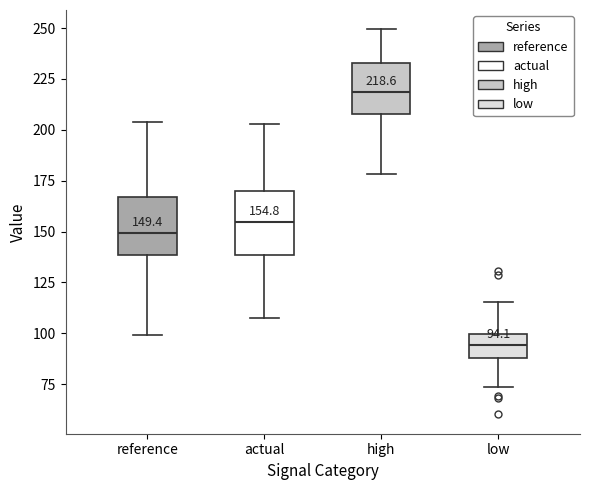

Which box's median line is the lowest?

low